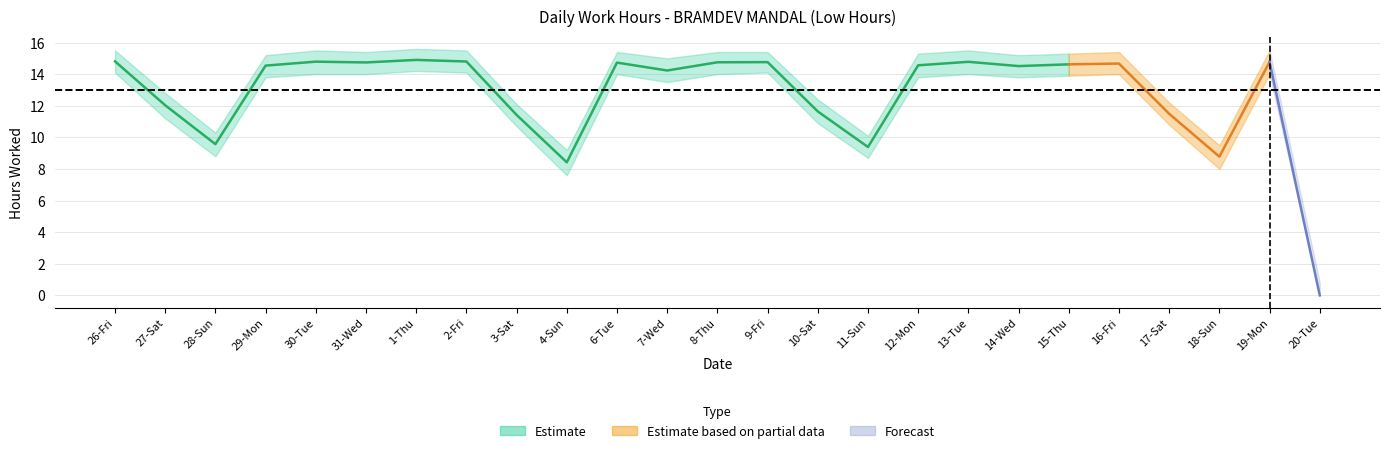

True or false: Low_lower and Low_upper cross at least once.

False